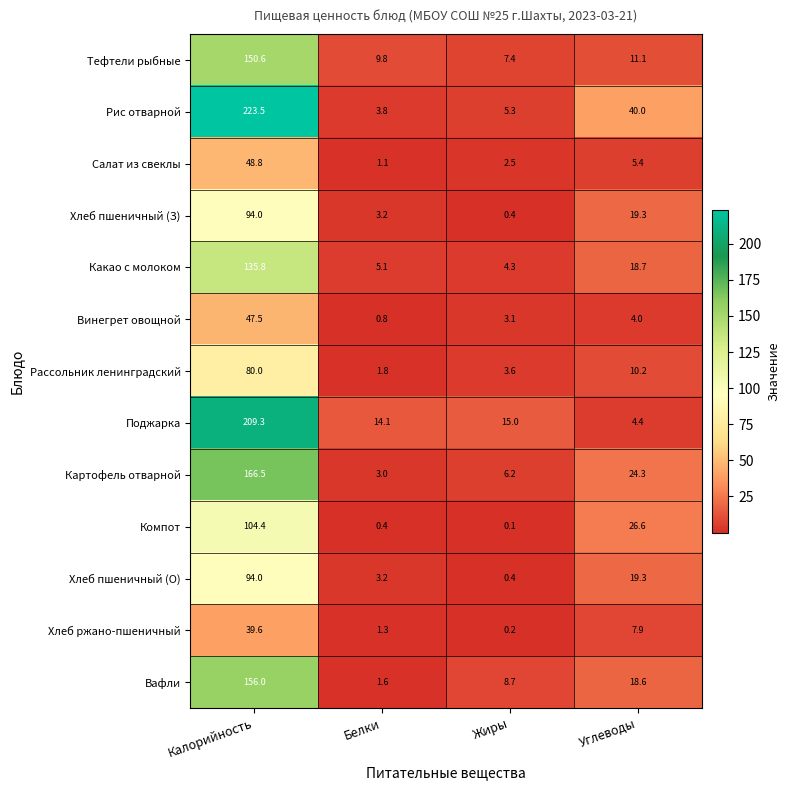

What is the difference between the highest and lowest values at Жиры?

14.9